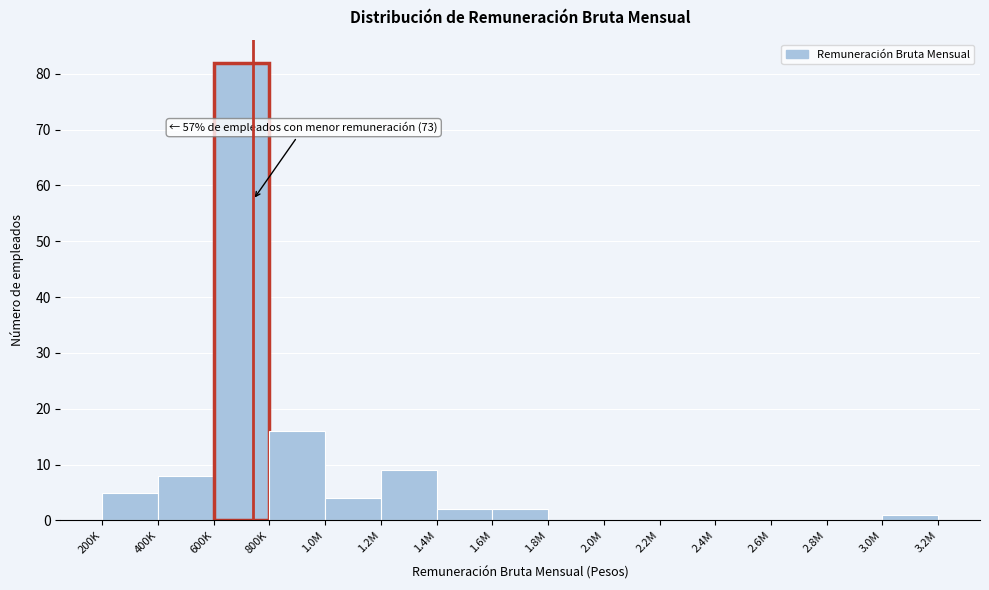

Reading left to right, what are all the values shown in this chart?

200K=5	400K=8	600K=82	800K=16	1.0M=4	1.2M=9	1.4M=2	1.6M=2	1.8M=0	2.0M=0	2.2M=0	2.4M=0	2.6M=0	2.8M=0	3.0M=1